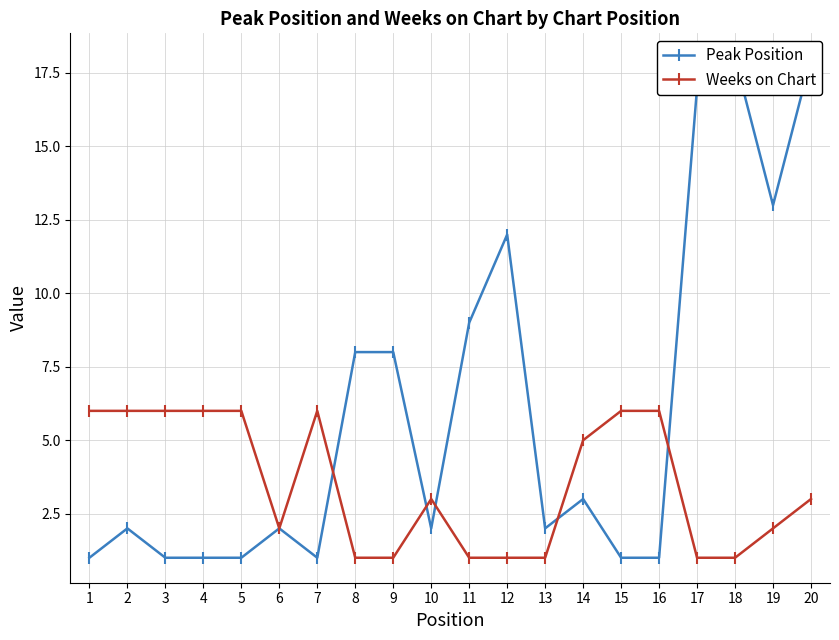

How many interior local valleys does the Peak Position series have?

4